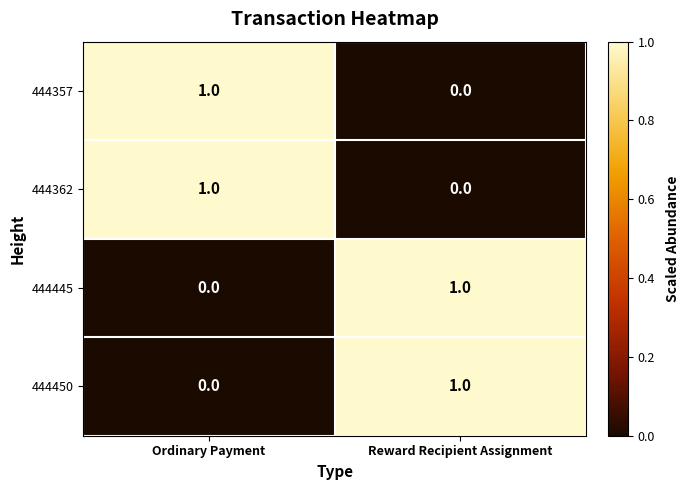

List the labels in order of 444445 value, largest first.

Reward Recipient Assignment, Ordinary Payment